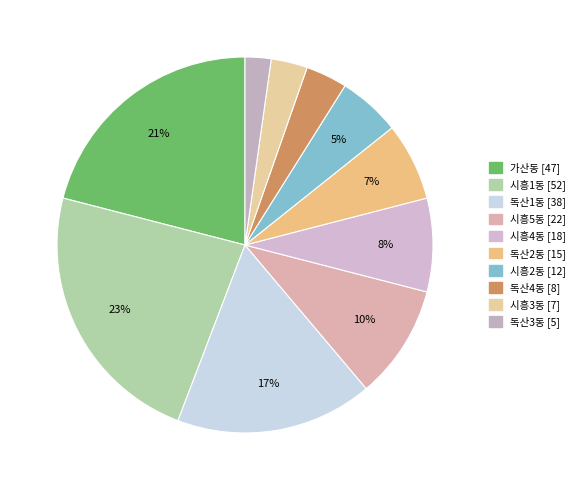

Which slice is the largest?

시흥1동